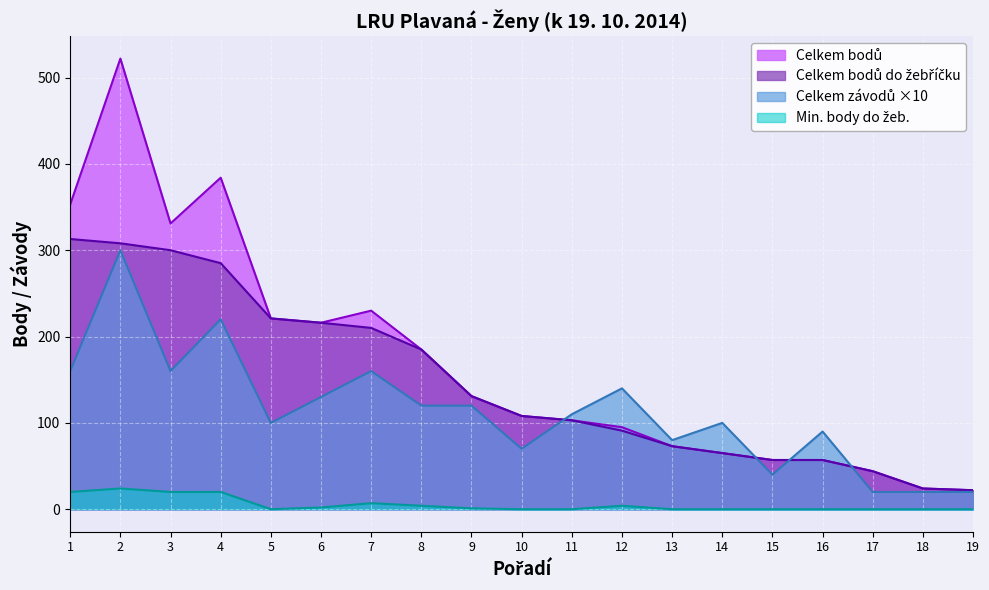

Reading right to left, extract all data points from this chart.

Celkem závodů: 19=20	18=20	17=20	16=90	15=40	14=100	13=80	12=140	11=110	10=70	9=120	8=120	7=160	6=130	5=100	4=220	3=160	2=300	1=160
Celkem bodů: 19=22	18=24	17=44	16=57	15=57	14=65	13=73	12=95	11=103	10=108	9=131	8=185	7=230	6=216	5=221	4=384	3=331	2=522	1=353
Celkem bodů do žebříčku: 19=22	18=24	17=44	16=57	15=57	14=65	13=73	12=91	11=103	10=108	9=131	8=185	7=210	6=216	5=221	4=285	3=300	2=308	1=313
Min. body do žeb.: 19=0	18=0	17=0	16=0	15=0	14=0	13=0	12=4	11=0	10=0	9=1	8=4	7=7	6=2	5=0	4=20	3=20	2=24	1=20